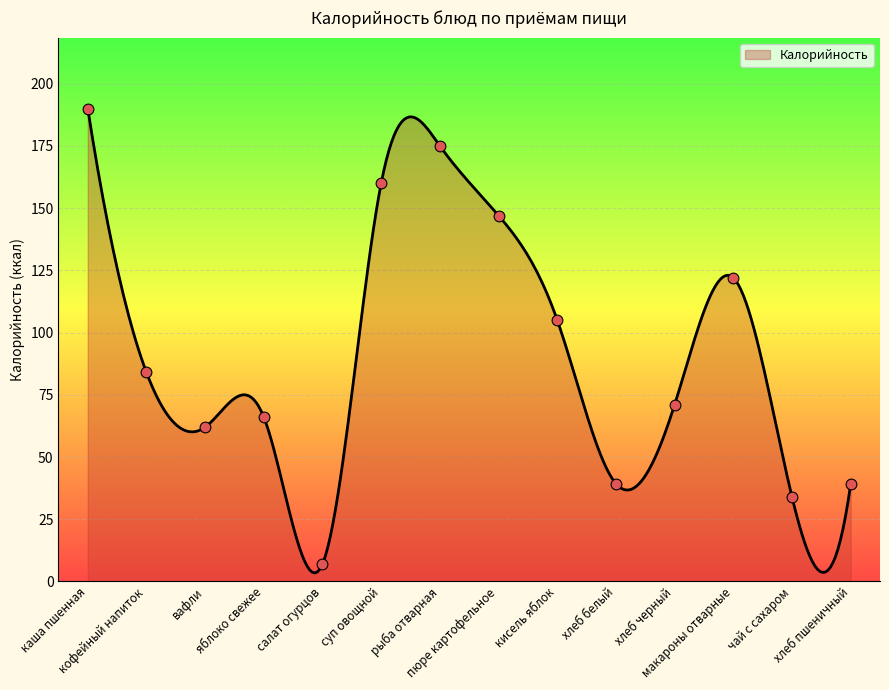

What is the difference between the maximum and minimum values?

186.6